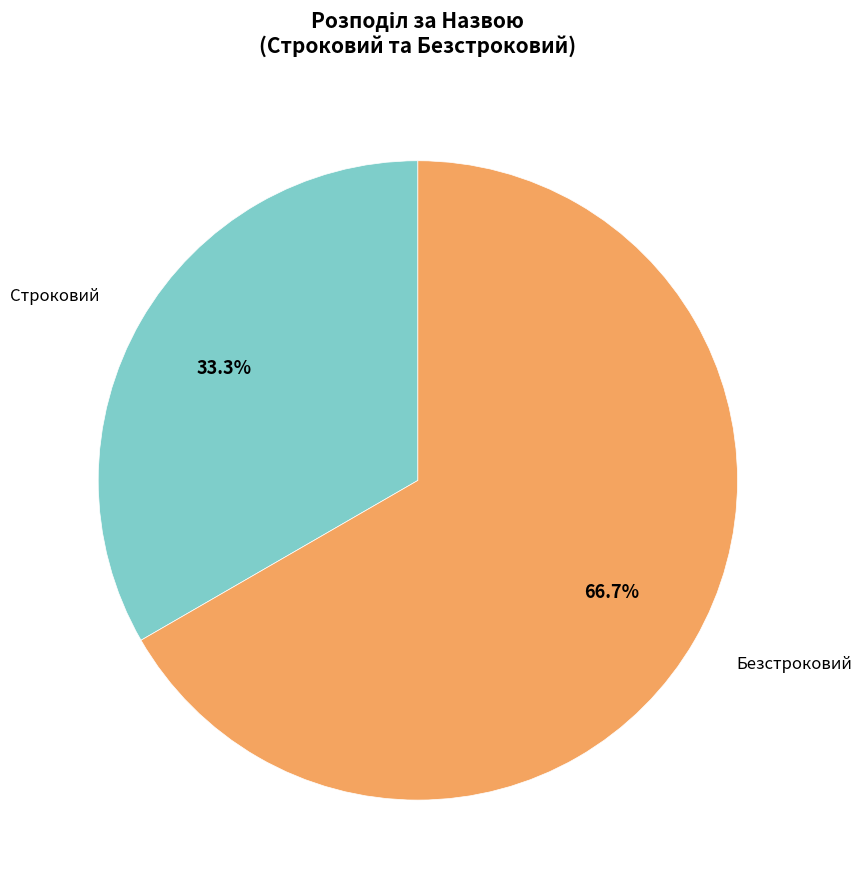

Is there any slice that represents more than half of the pie?

Yes